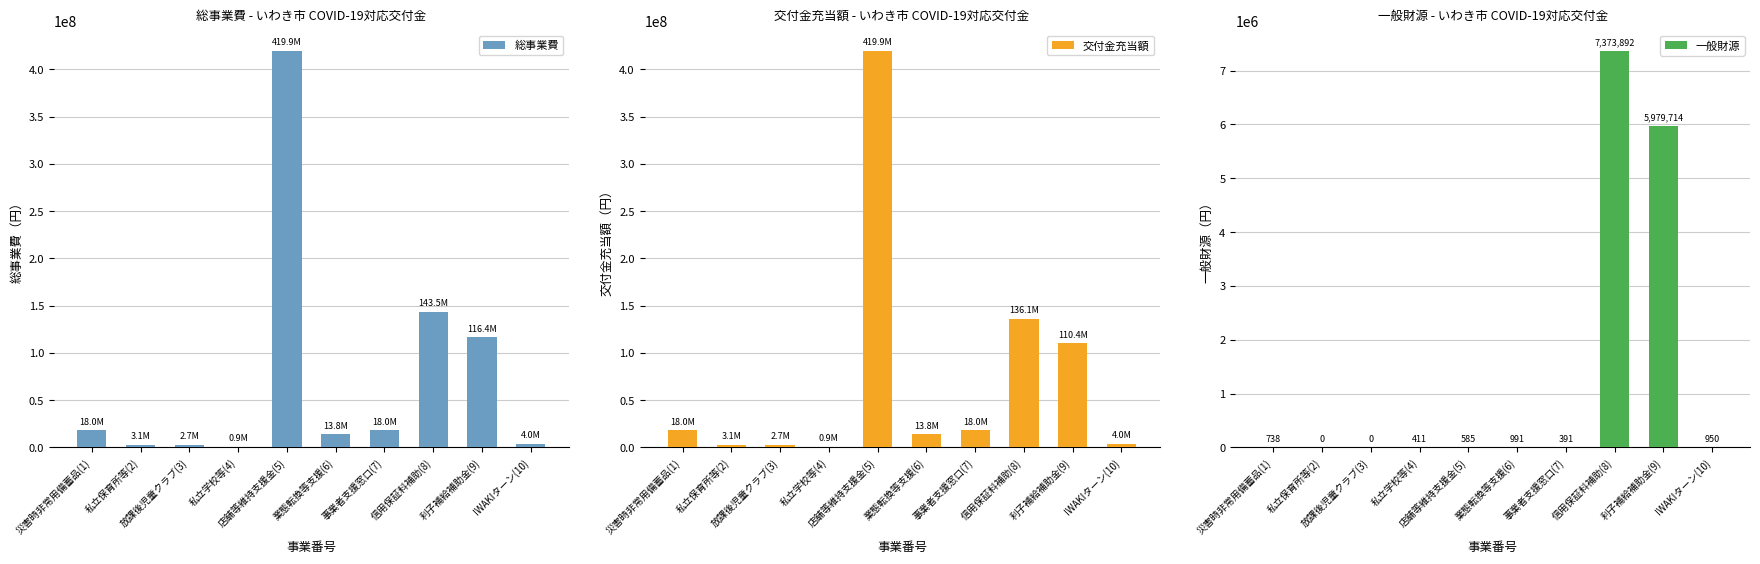

How many values in the 一般財源 series are below 738?

5